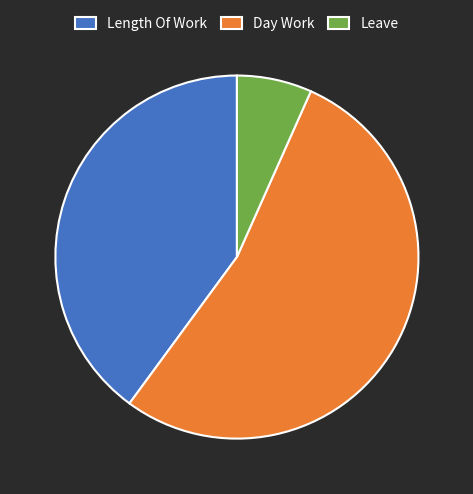

Count the number of slices in the pie.

3